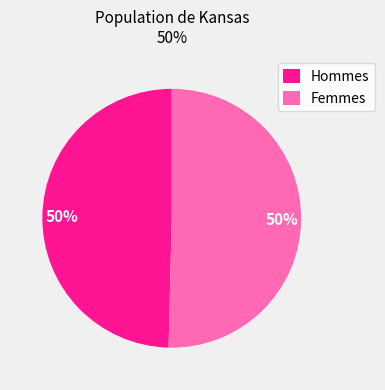

Approximately how many times larger is the value at Hommes compared to Femmes?

1.0